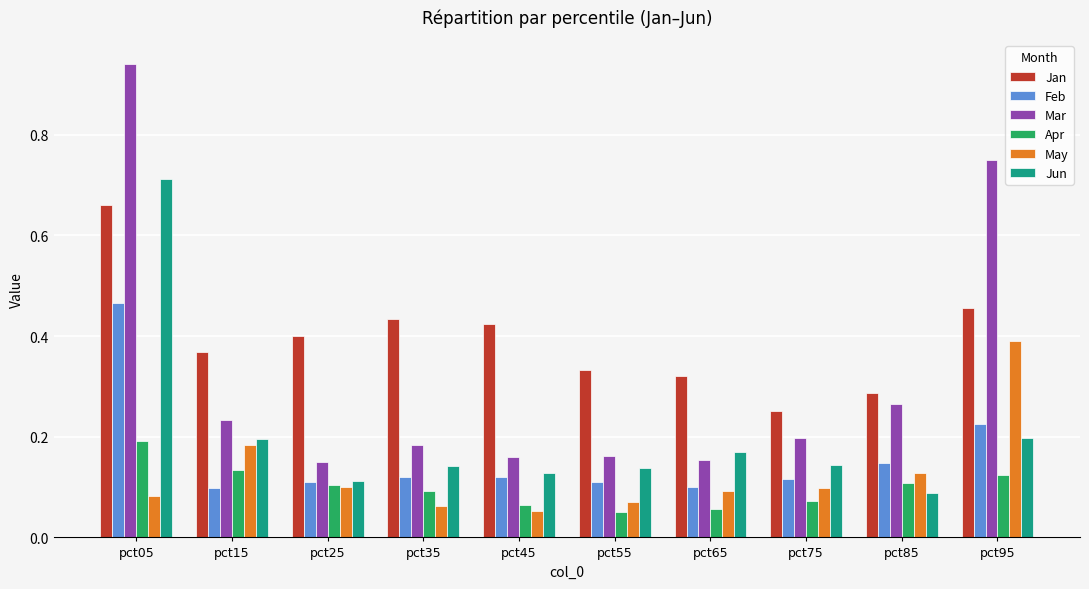

How many bars are there in total?

60